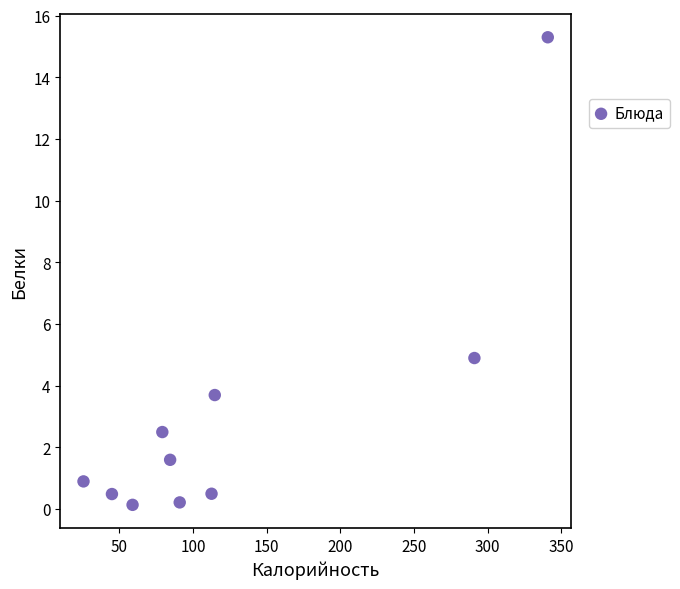

What Y value in the scatter plot is closest to 7?

4.9